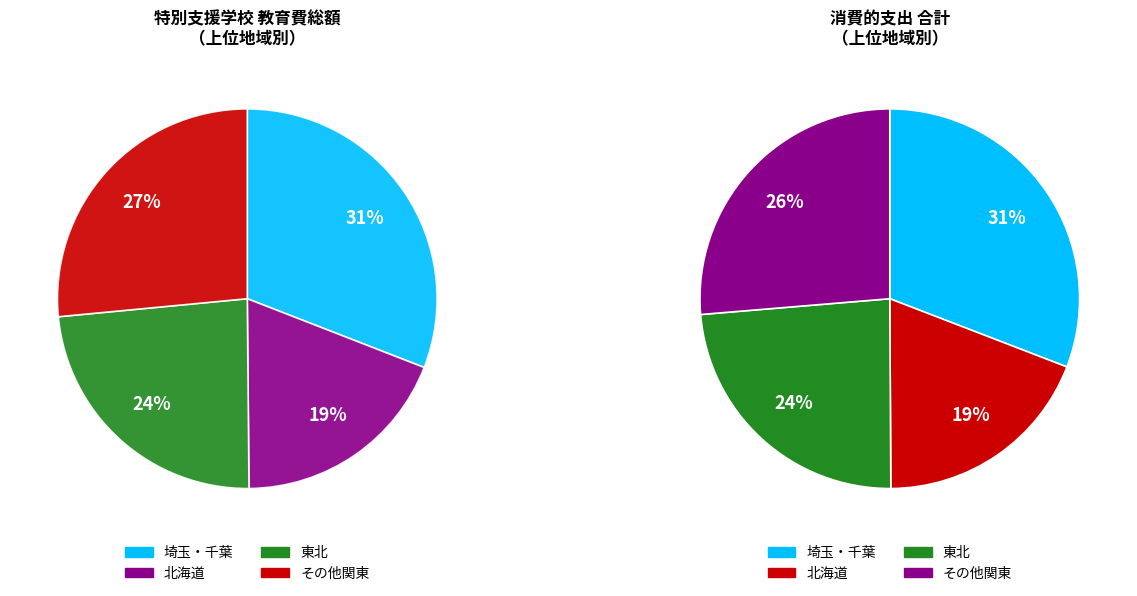

True or false: 山形 accounts for 14% of the total.

False